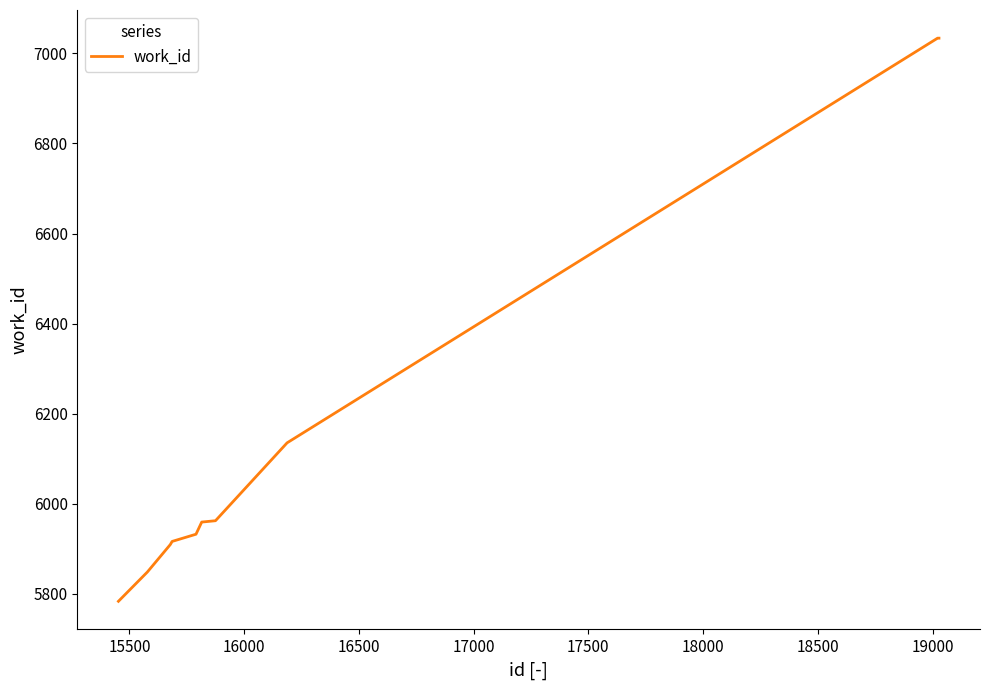

What is the smallest value displayed?

5783